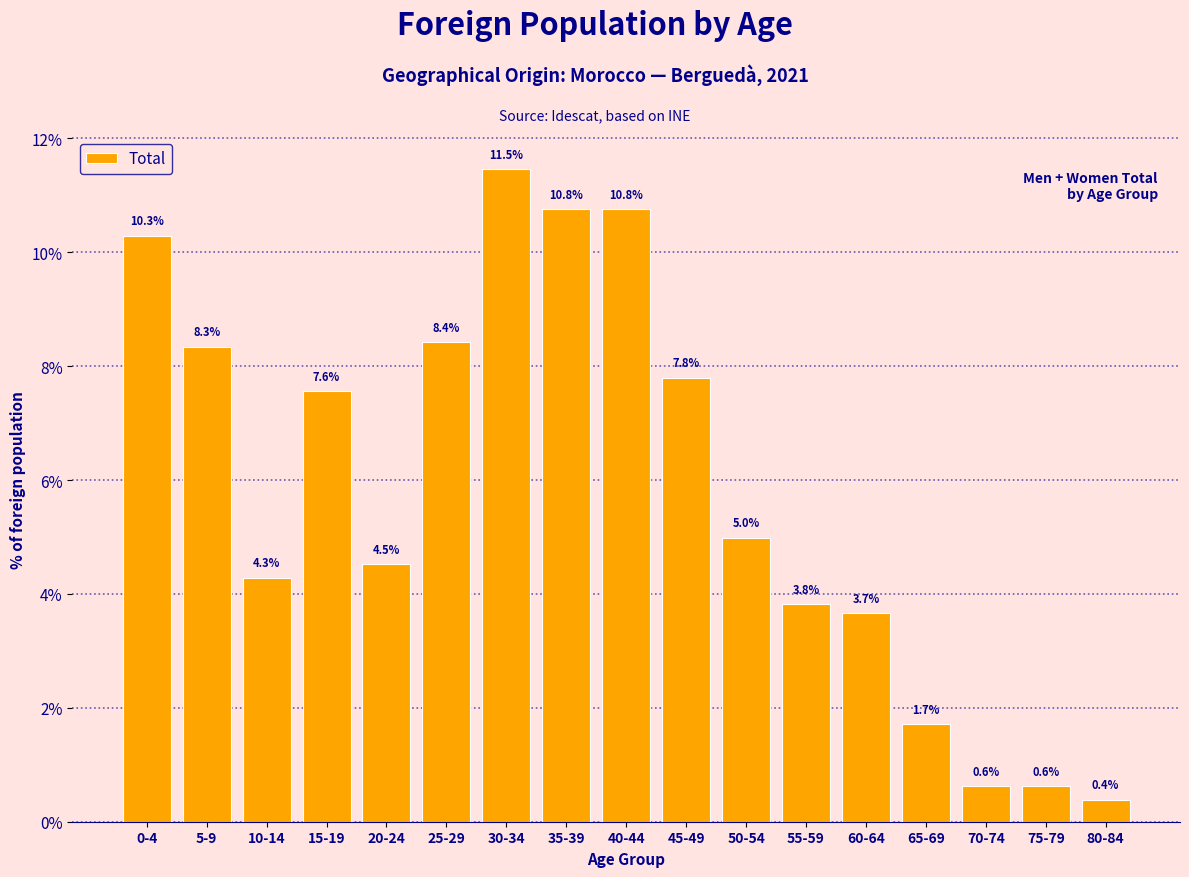

Reading right to left, list all the values displayed in this chart.

0.4	0.6	0.6	1.7	3.7	3.8	5.0	7.8	10.8	10.8	11.5	8.4	4.5	7.6	4.3	8.3	10.3